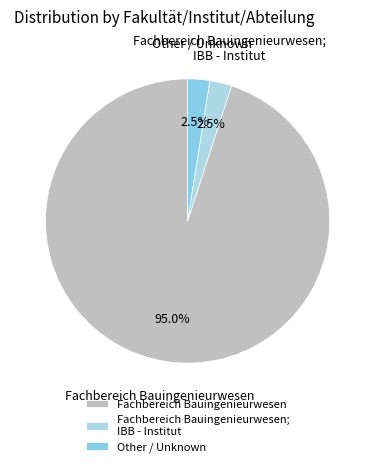

What is the largest slice in the pie chart?

Fachbereich Bauingenieurwesen